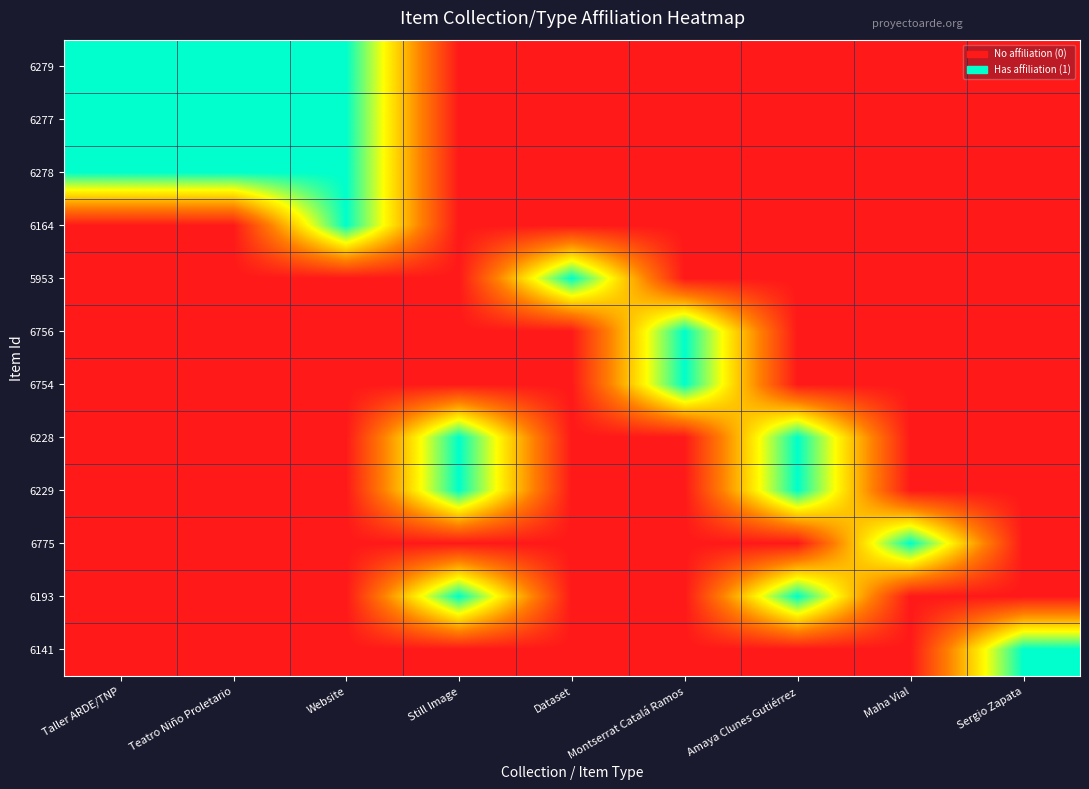

At how many categories does at least one series exceed 0?

9